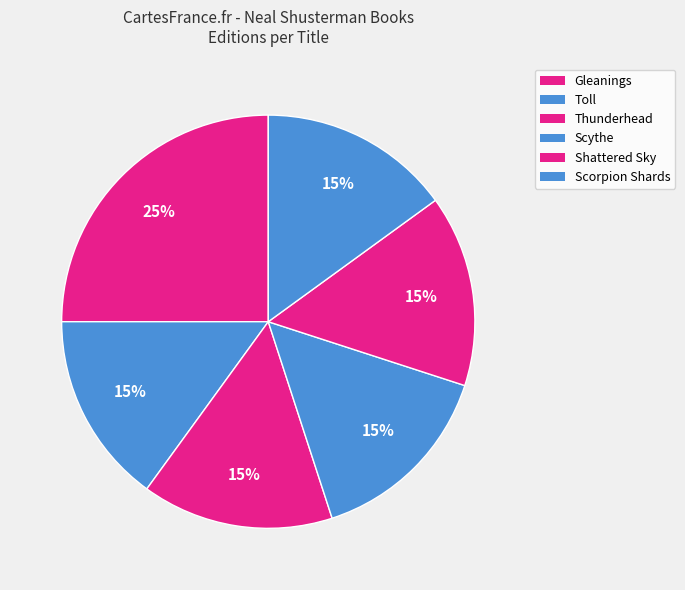

To the nearest percent, what is the combined percentage of Gleanings and Toll?

40%